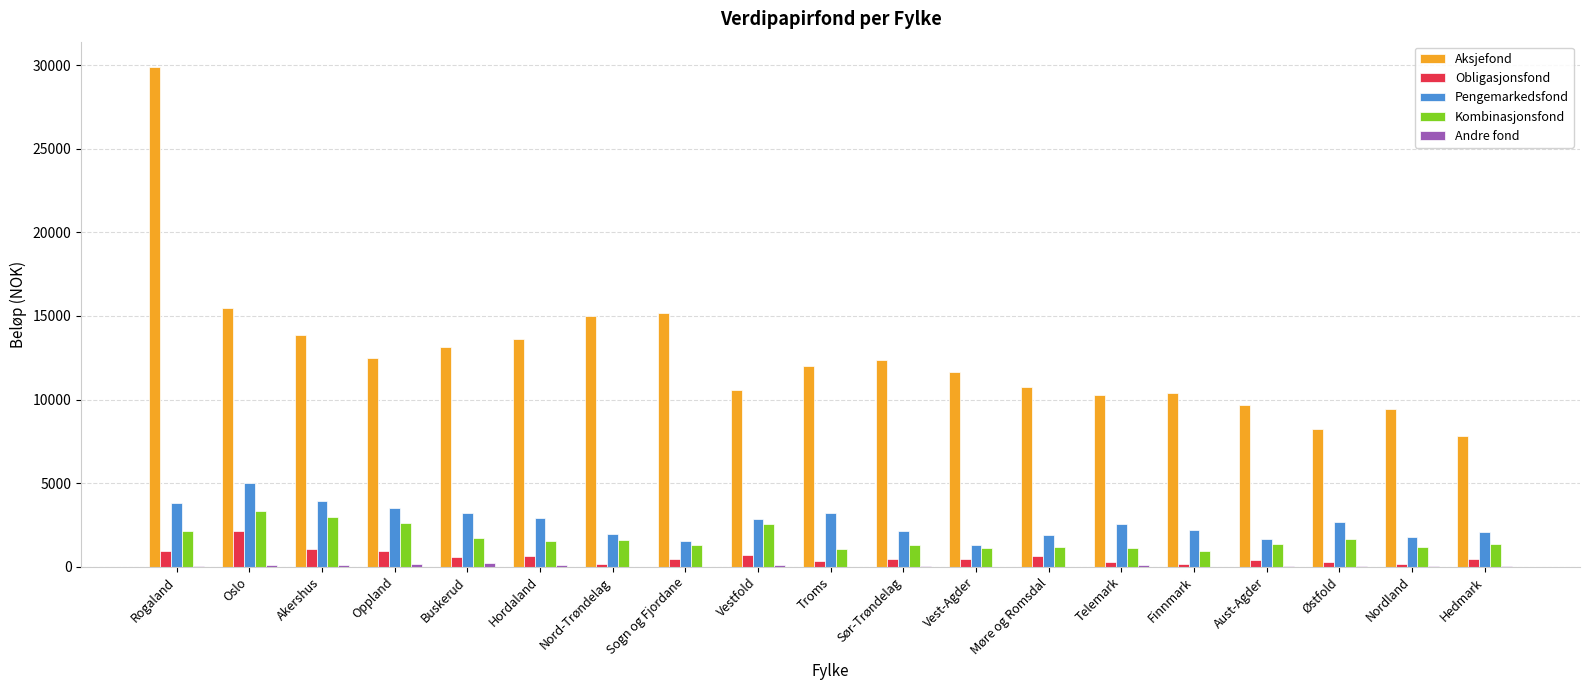

At which category is the sum across all series the highest?

Rogaland